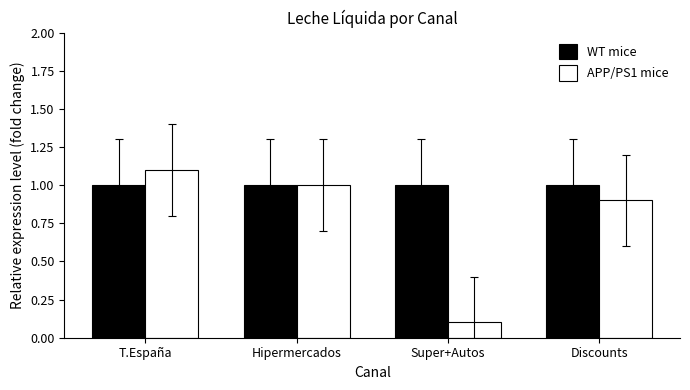

Which series has the largest total across all categories?

WT mice